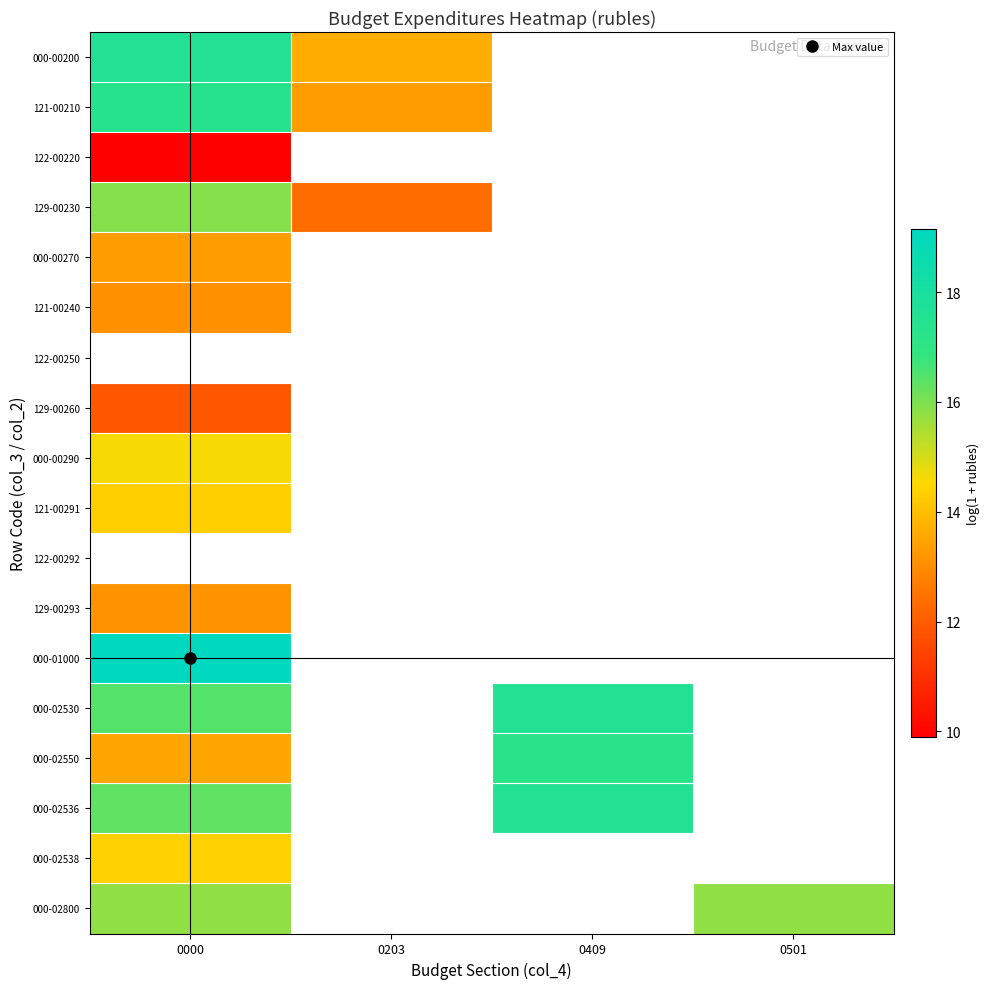

Which category has the highest value in the 129-00293 series?

0000